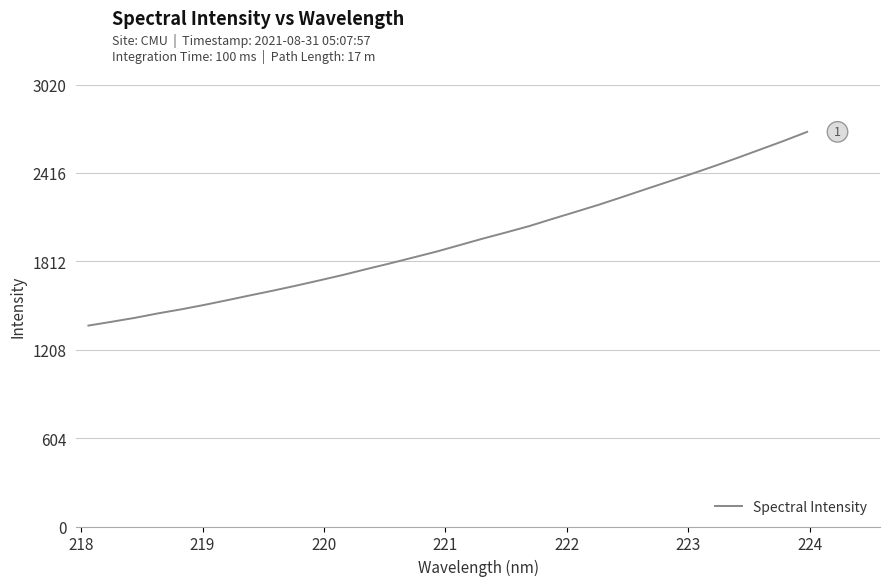

Count the number of data series in this chart.

1